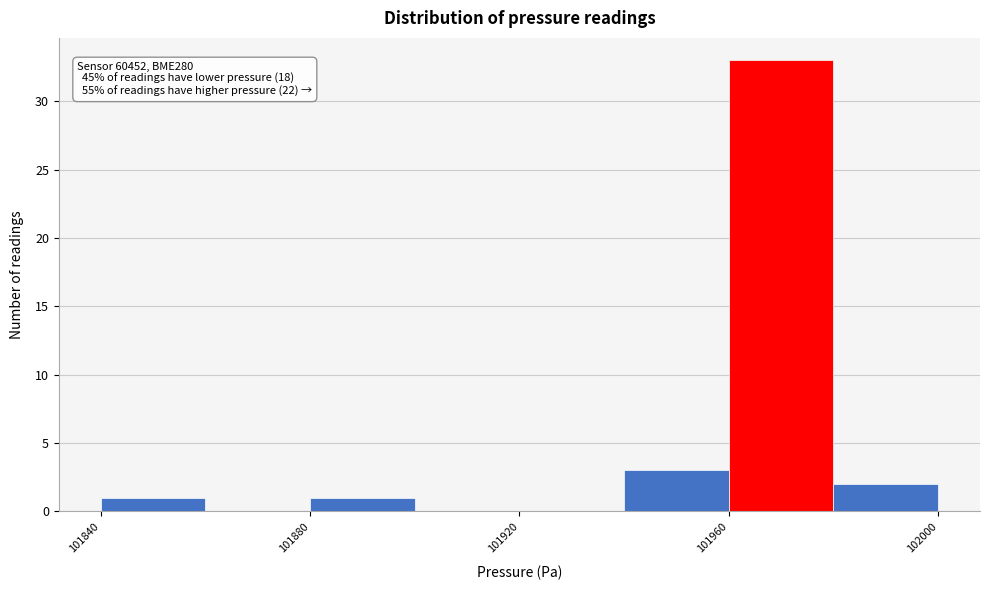

Which range on the x-axis has the tallest bar?

101960 to 101980